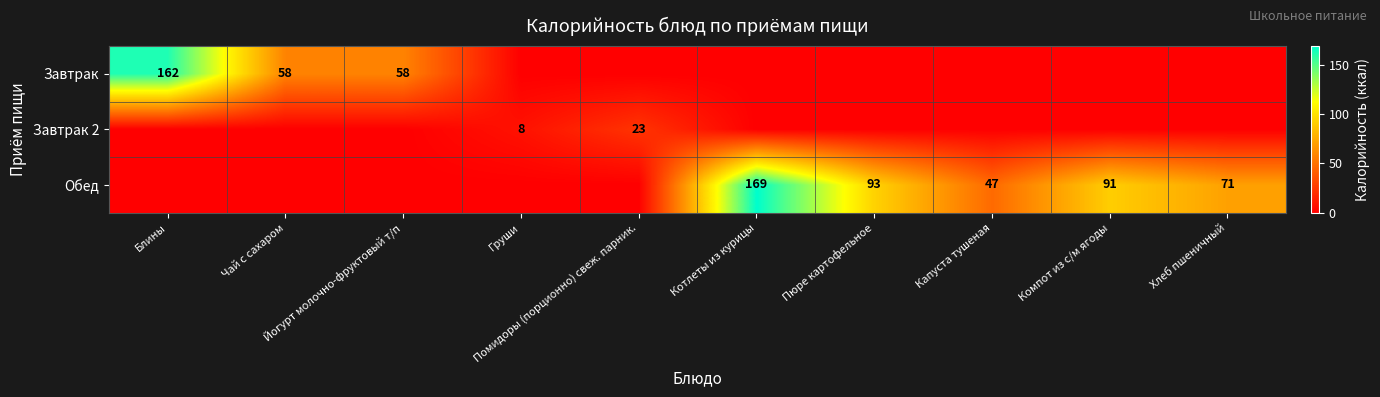

The Завтрак 2 series shows 15 at Пюре картофельное. True or false?

False